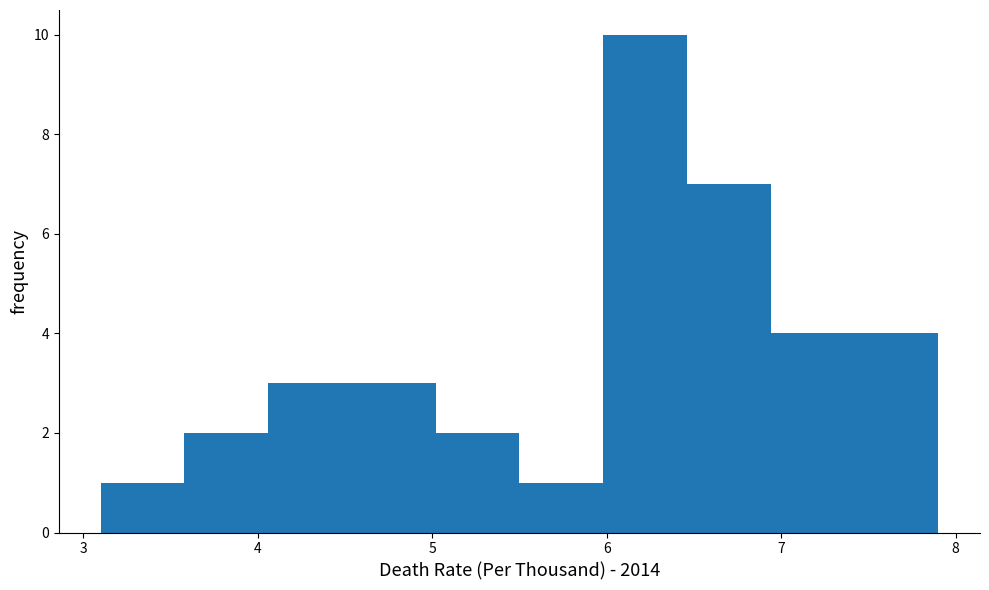

How tall is the bar that spans 5.98 to 6.46 on the x-axis? Neither the bar edges nor the heights are printed on the chart, so give them approximately, as read against the axes.

10